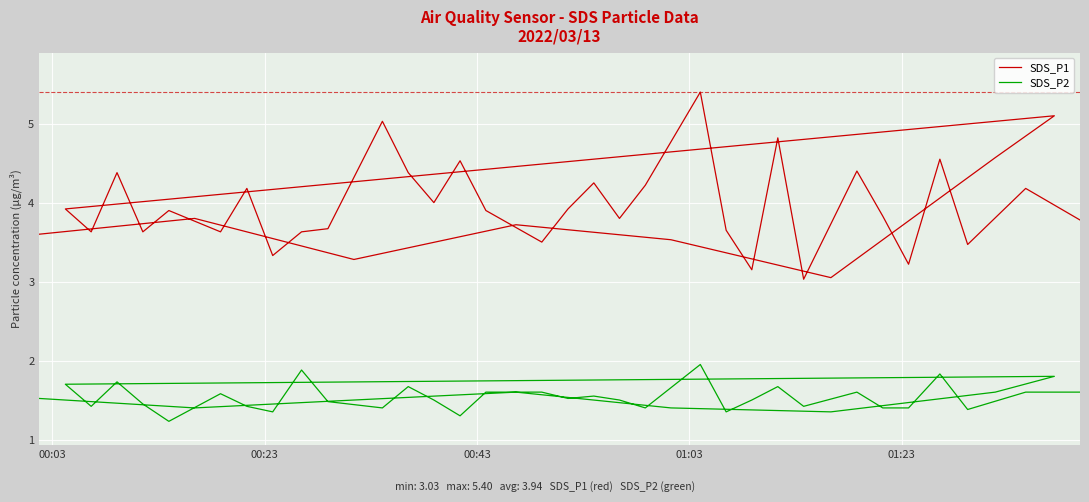

What is the minimum value for SDS_P1?

3.0